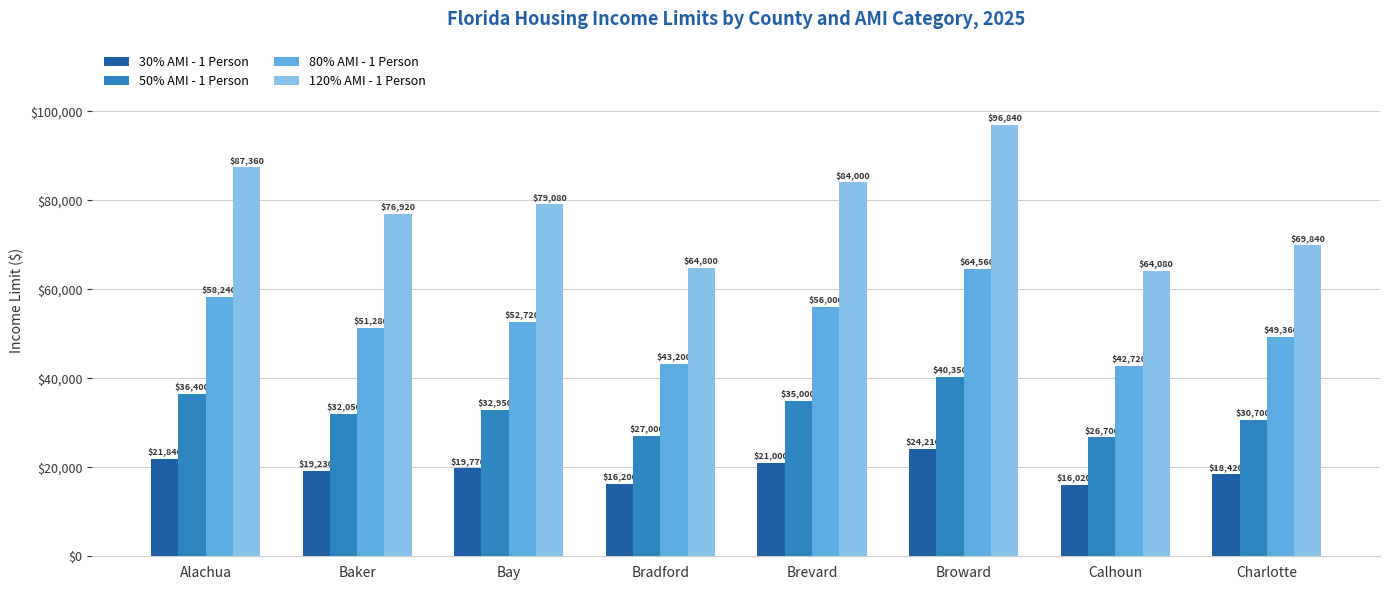

At which label does 120% AMI - 1 Person first exceed 79080?

Alachua